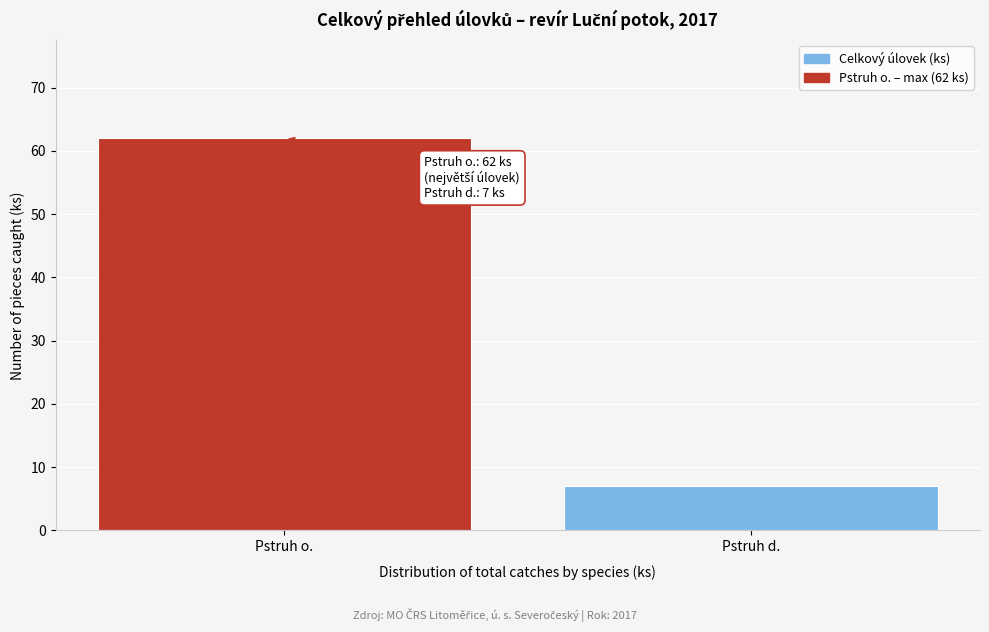

Reading left to right, extract all data points from this chart.

62	7